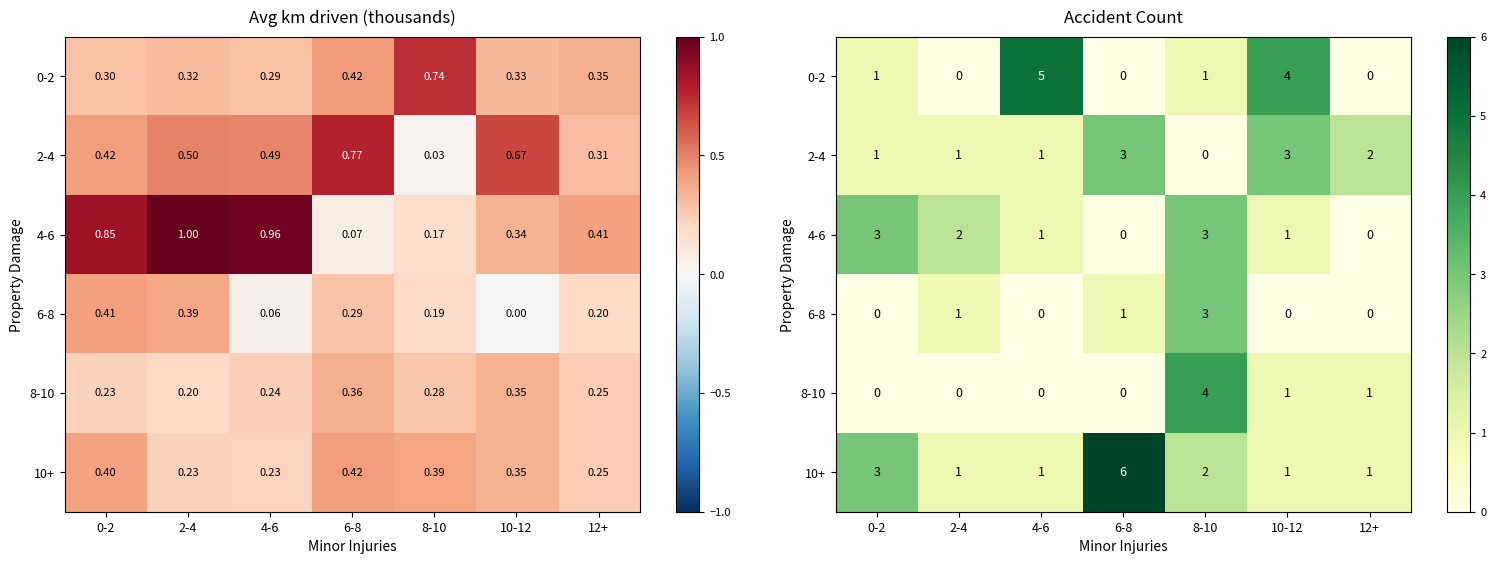

What is the maximum value shown in the chart?

6